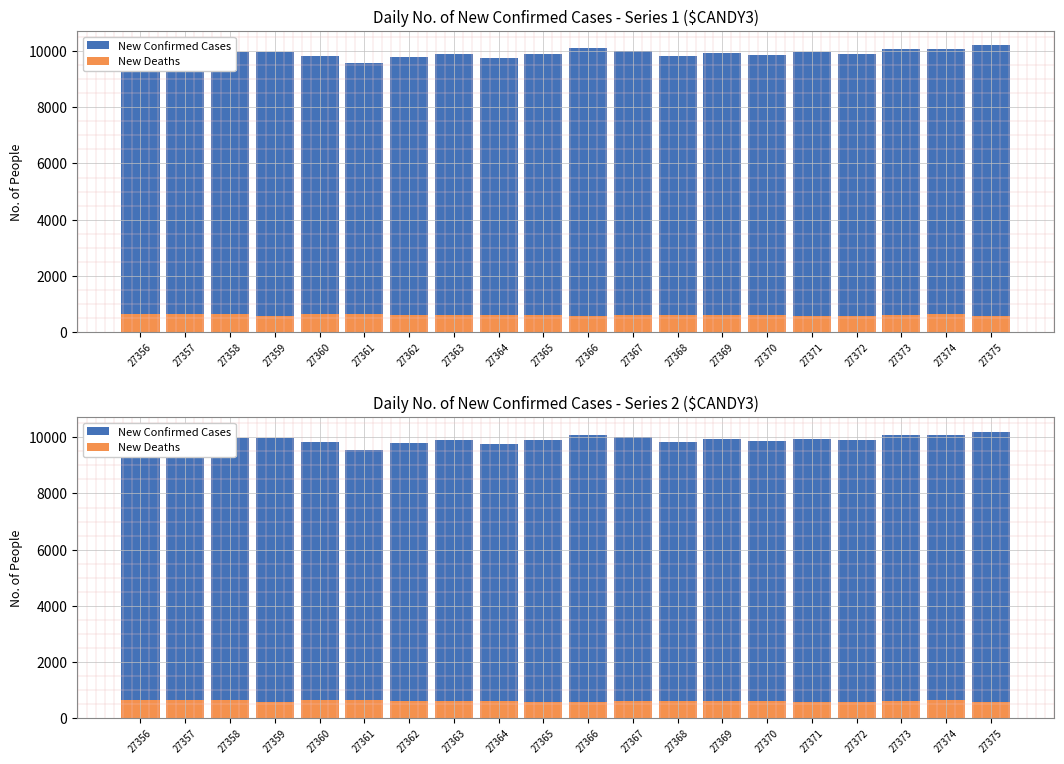

What is the difference between the second highest and minimum values in the New Deaths series?

76